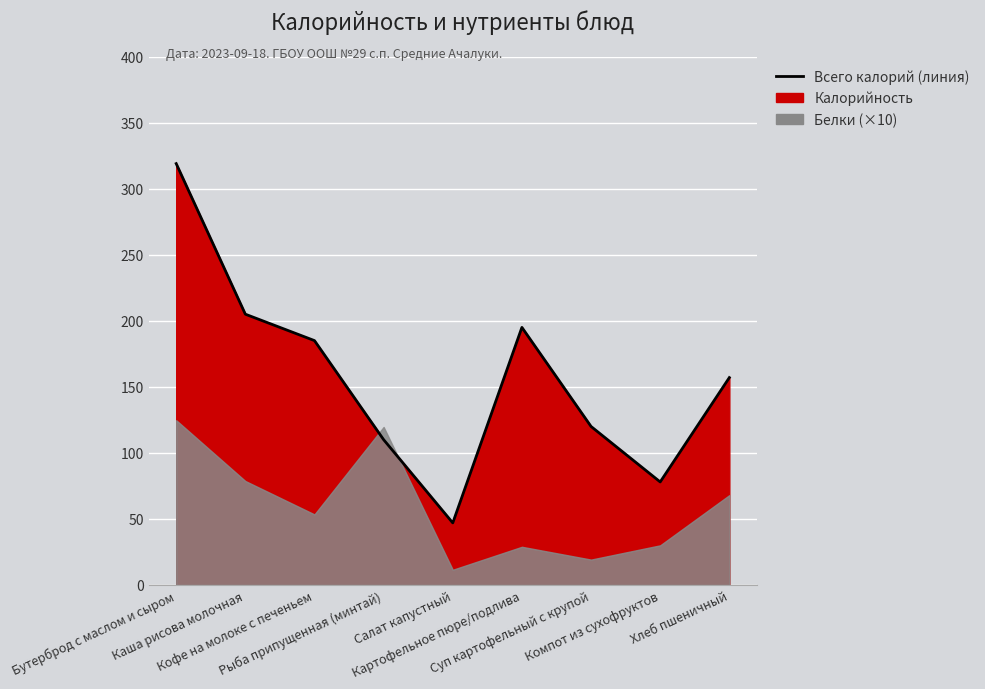

What is the sum of the values at Кофе на молоке с печеньем and Компот из сухофруктов?

263